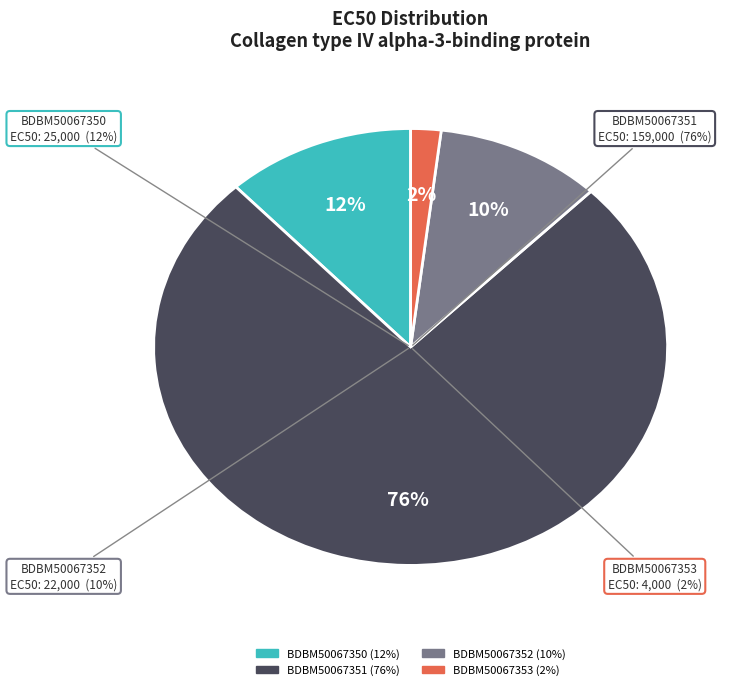

Approximately how many times larger is the value at BDBM50067351 compared to BDBM50067353?

39.8